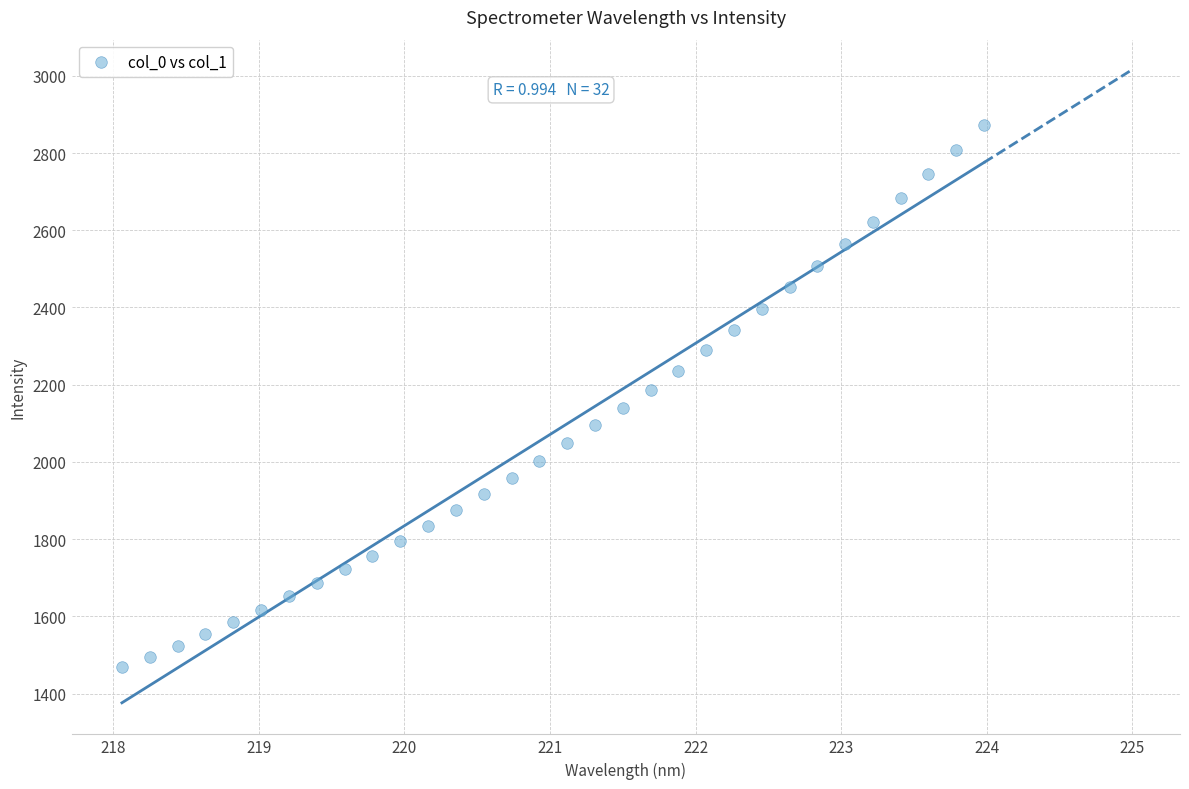

What is the range of X values (max minus min)?

5.9